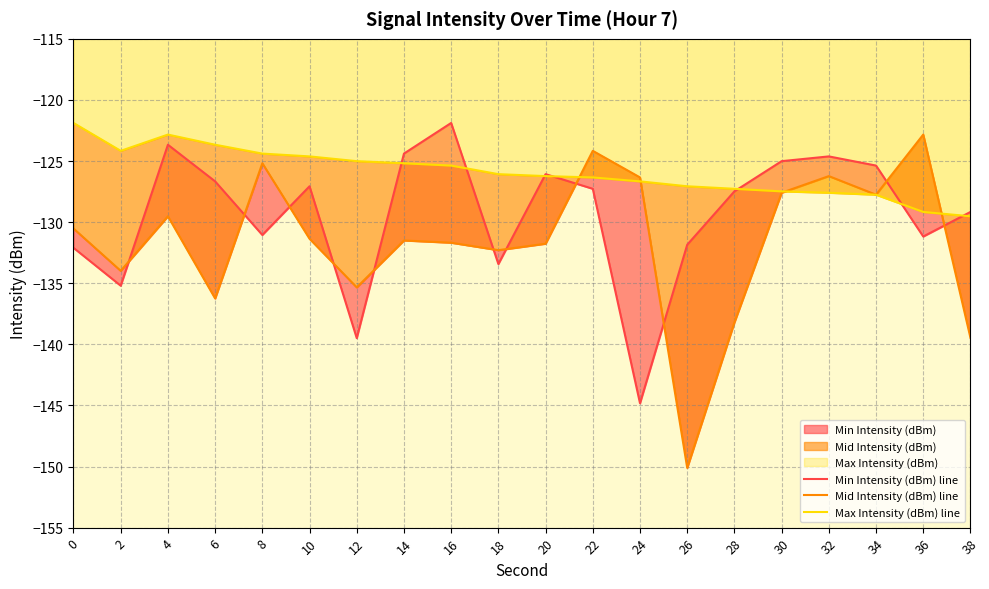

How many intersections are there between Mid Intensity (dBm) line and Min Intensity (dBm) line?

11